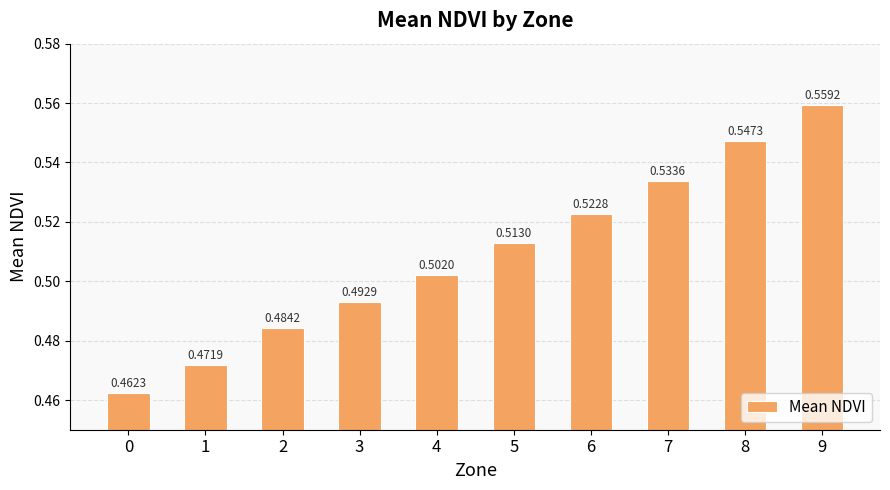

List the labels in order of value, largest first.

9, 8, 7, 6, 5, 4, 3, 2, 1, 0